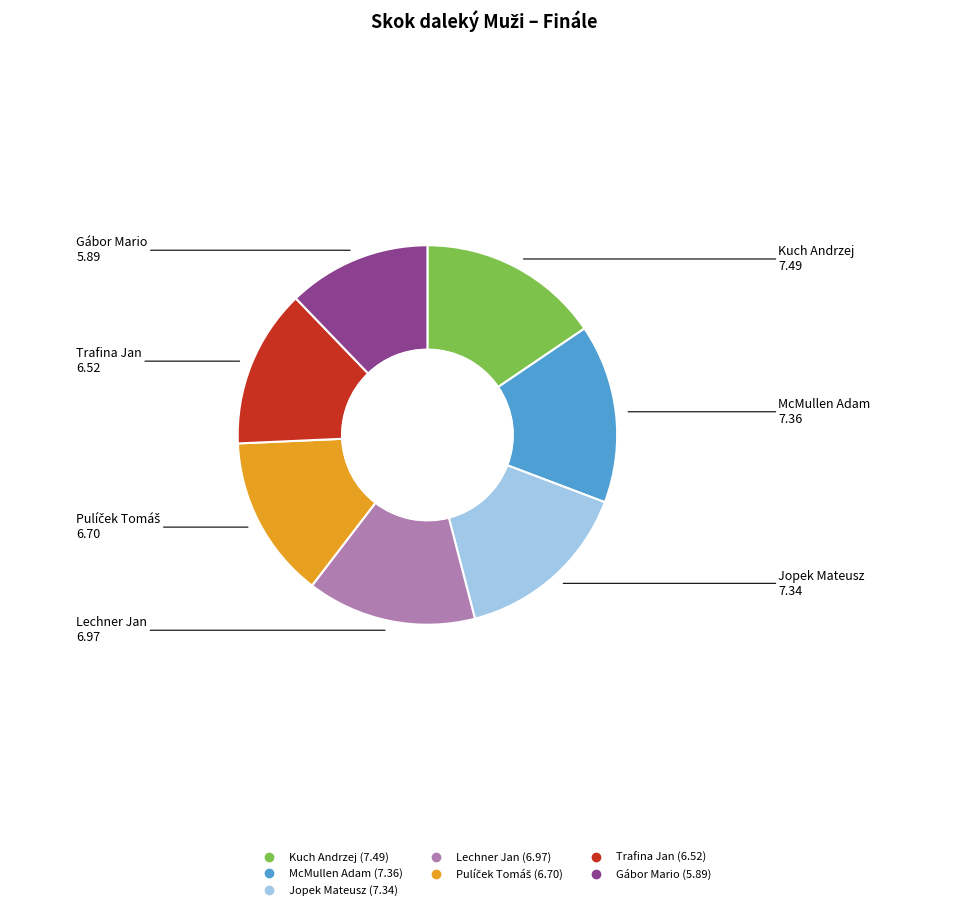

Which has a higher value, Kuch Andrzej or Lechner Jan?

Kuch Andrzej